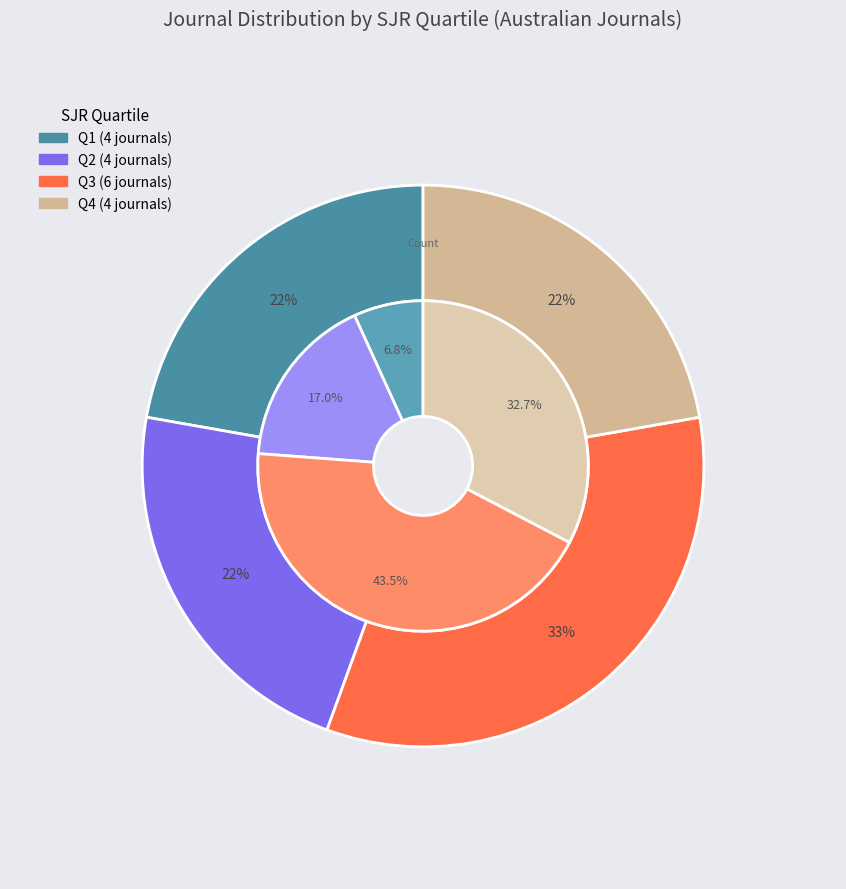

To the nearest percent, what is the combined percentage of Q1 and Q2?

44%